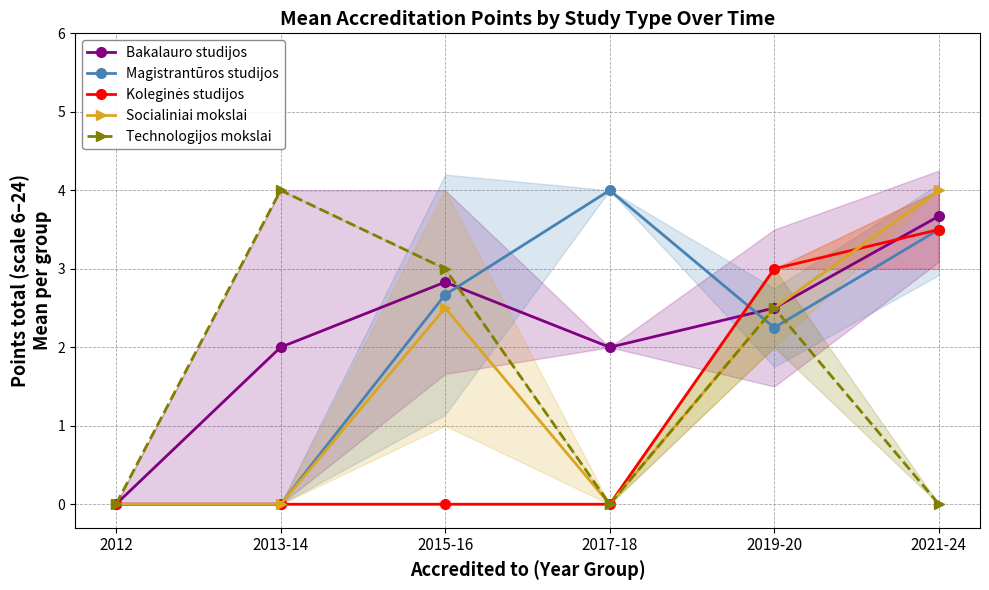

What are all the series names shown in the legend?

Bakalauro studijos, Magistrantūros studijos, Koleginės studijos, Socialiniai mokslai, Technologijos mokslai